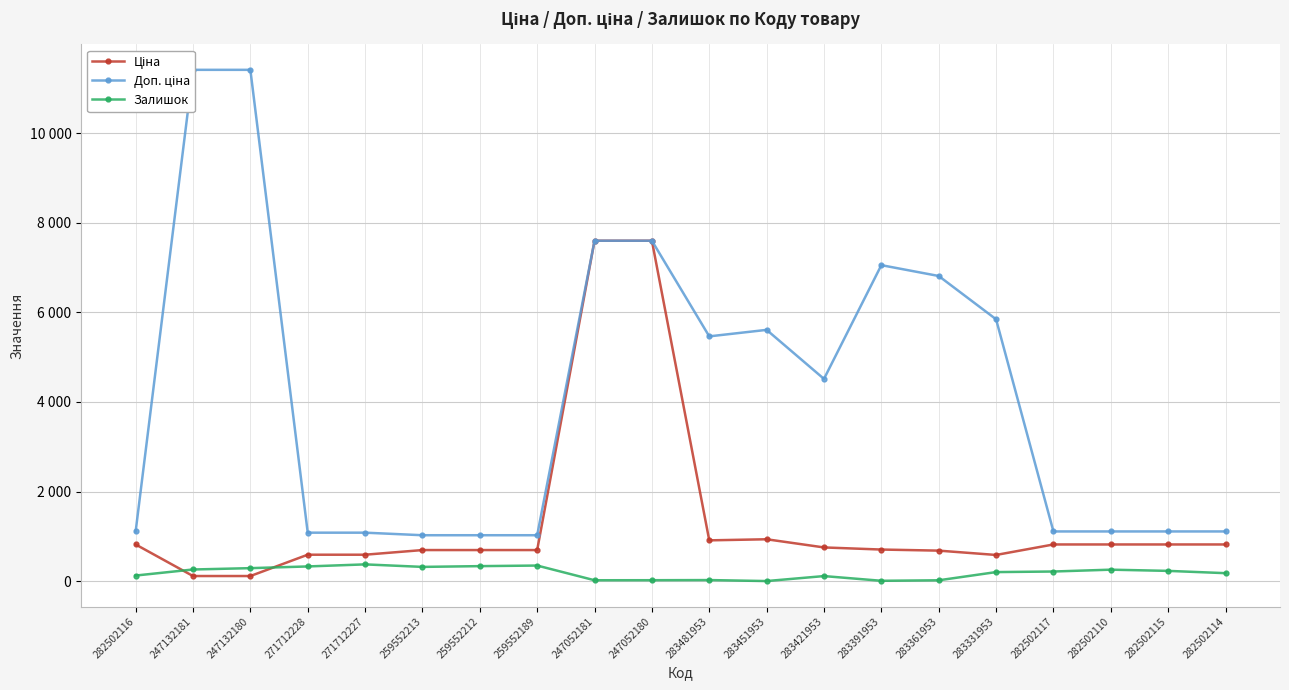

What is the sum of the Доп. ціна values at 282502114 and 271712227?

2190.8